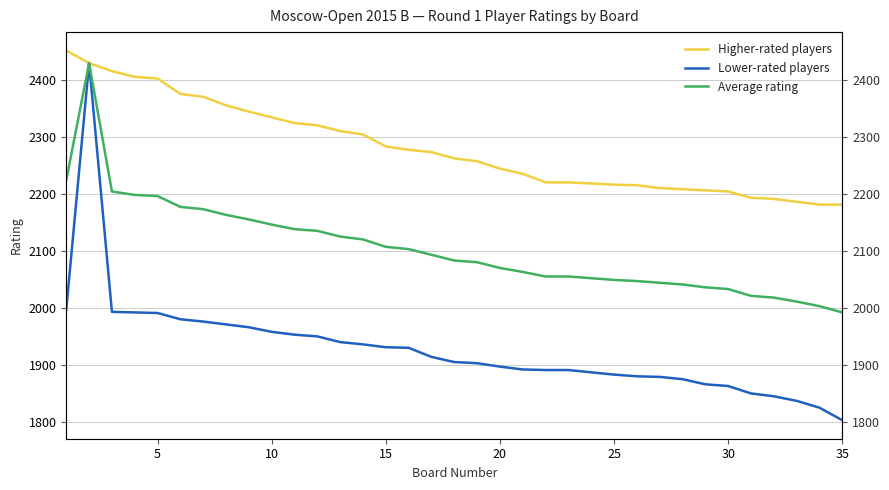

True or false: Lower-rated players and Average rating intersect in this chart.

False